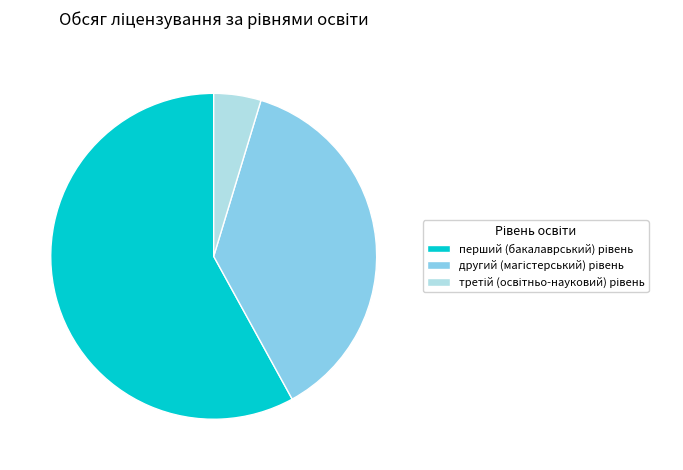

Does any single category account for the majority?

Yes